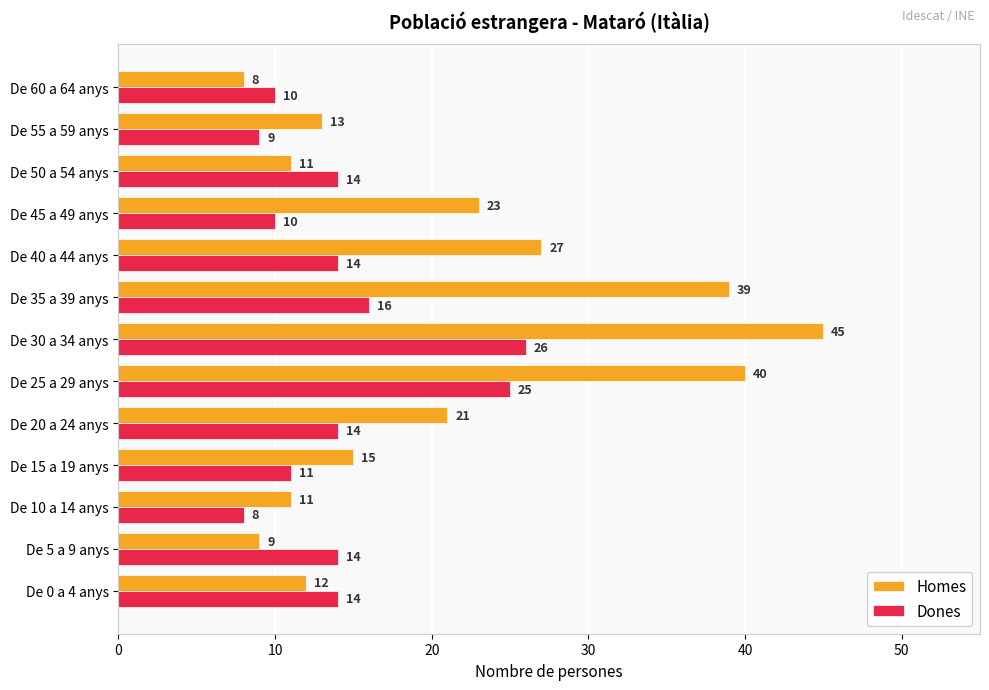

At how many categories does at least one series exceed 16?

6